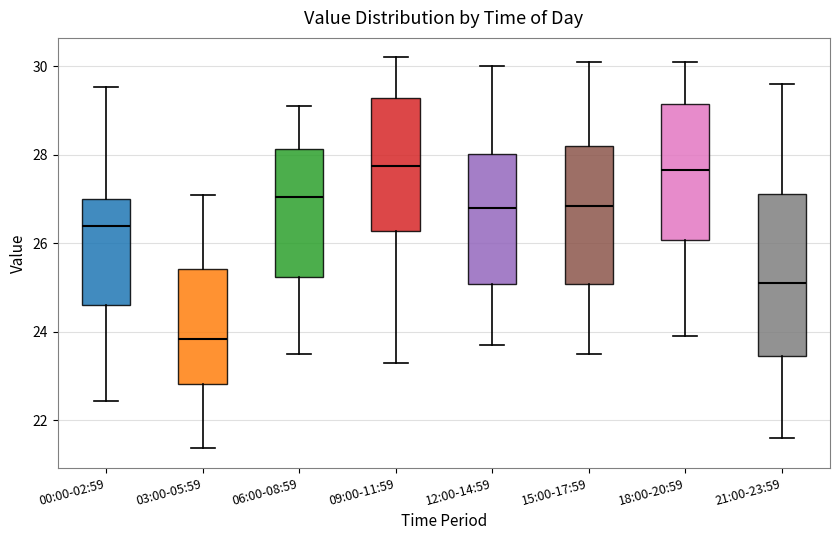

Which box's median line is the lowest?

03:00-05:59